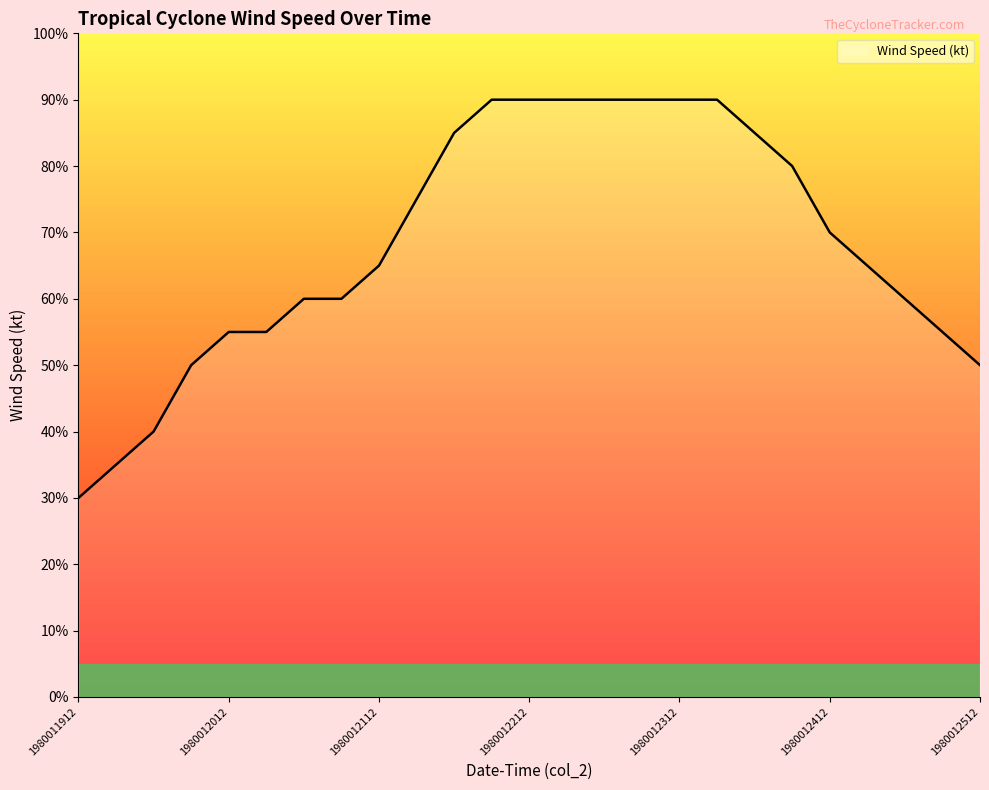

What is the smallest value displayed?

30